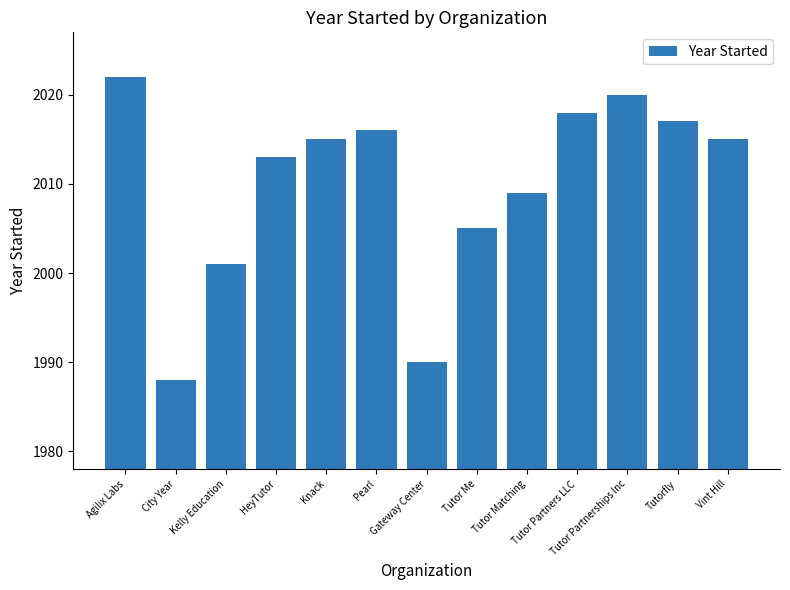

What is the smallest value displayed?

1988